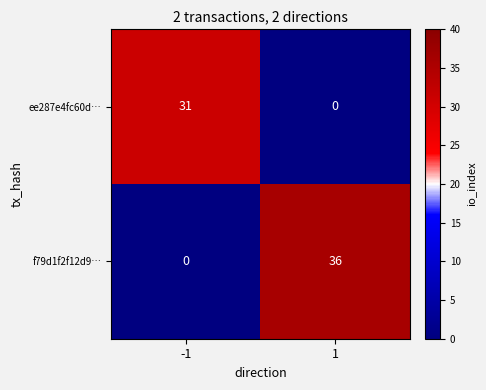

Rank the series by their average value, from lowest to highest.

ee287e4fc60d…, f79d1f2f12d9…